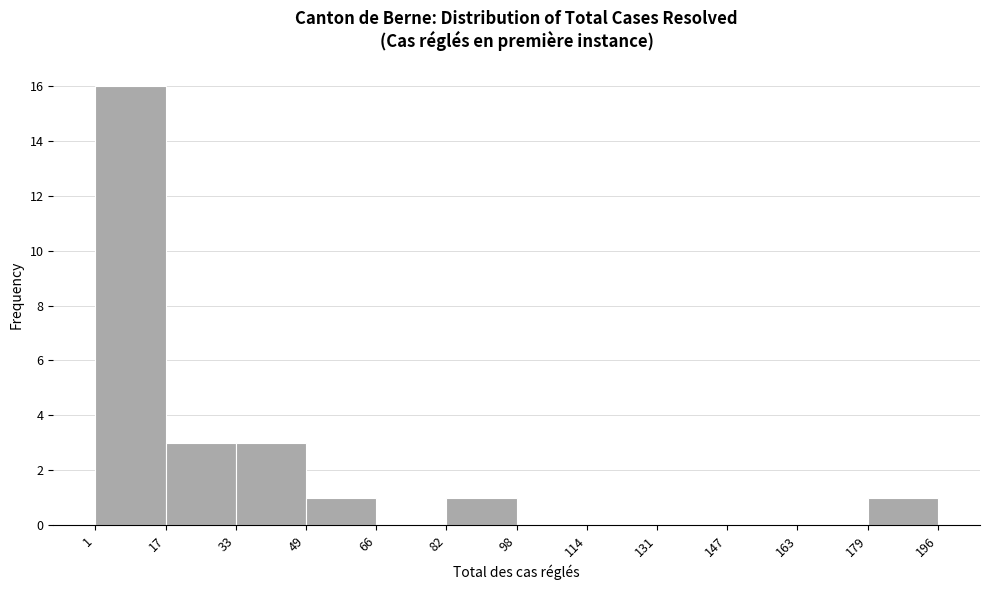

Which range on the x-axis has the tallest bar?

1 to 17